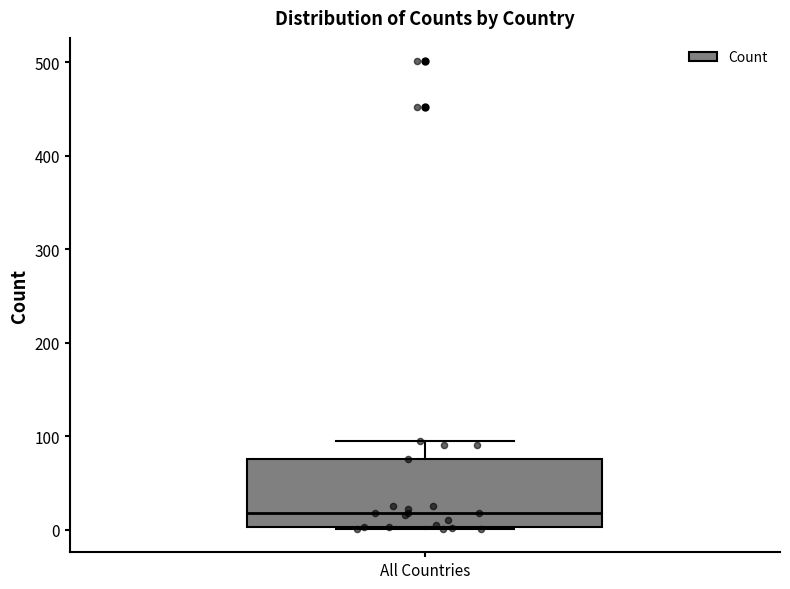

Read this box plot against the y-axis: the position of the median line, the range covered by the box, and the ends of both whiskers. The values are not printed on the chart, so give them approximately, as read against the axis.

median 20, box 0 to 80, whiskers 0 to 100